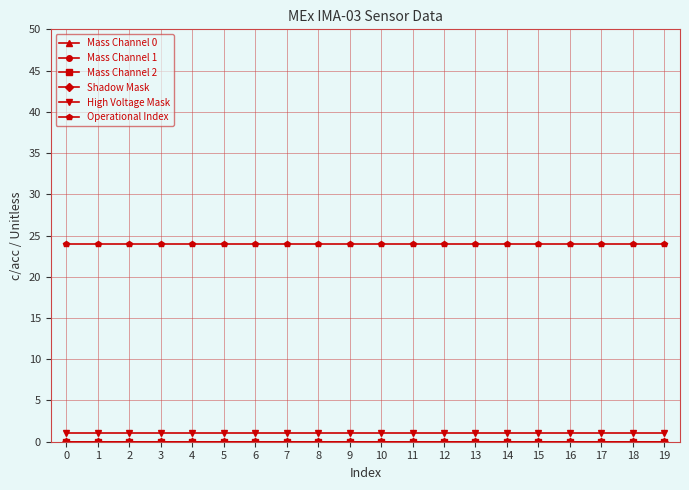

What is the total value across all series at 14?

25